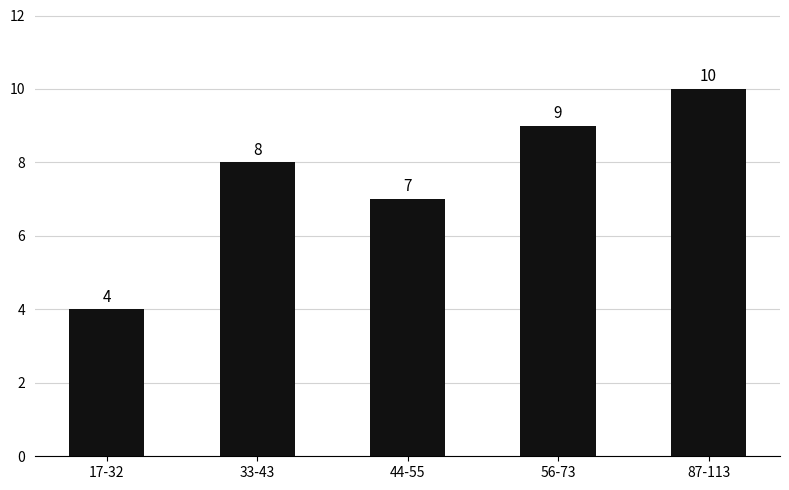

True or false: the data shows 16 at 87-113.

False